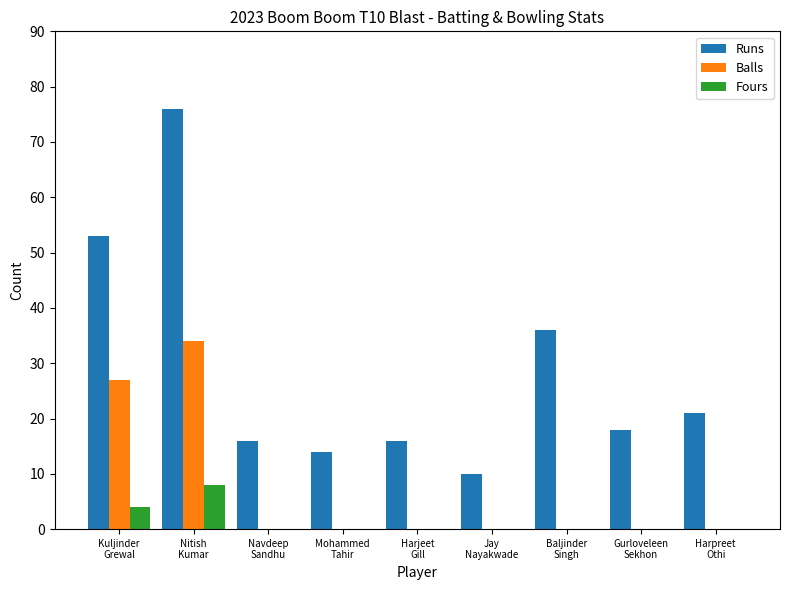

At which label does Runs first exceed 18?

Kuljinder
Grewal